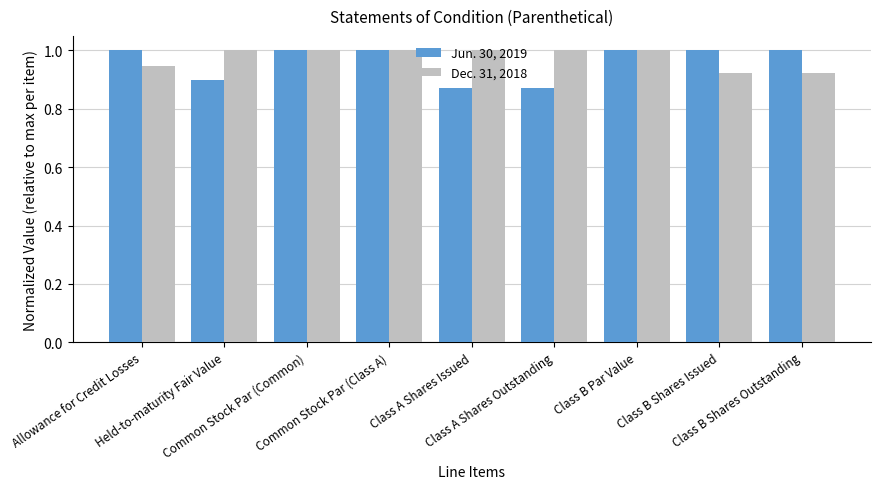

What is the maximum value shown in the chart?

1.0